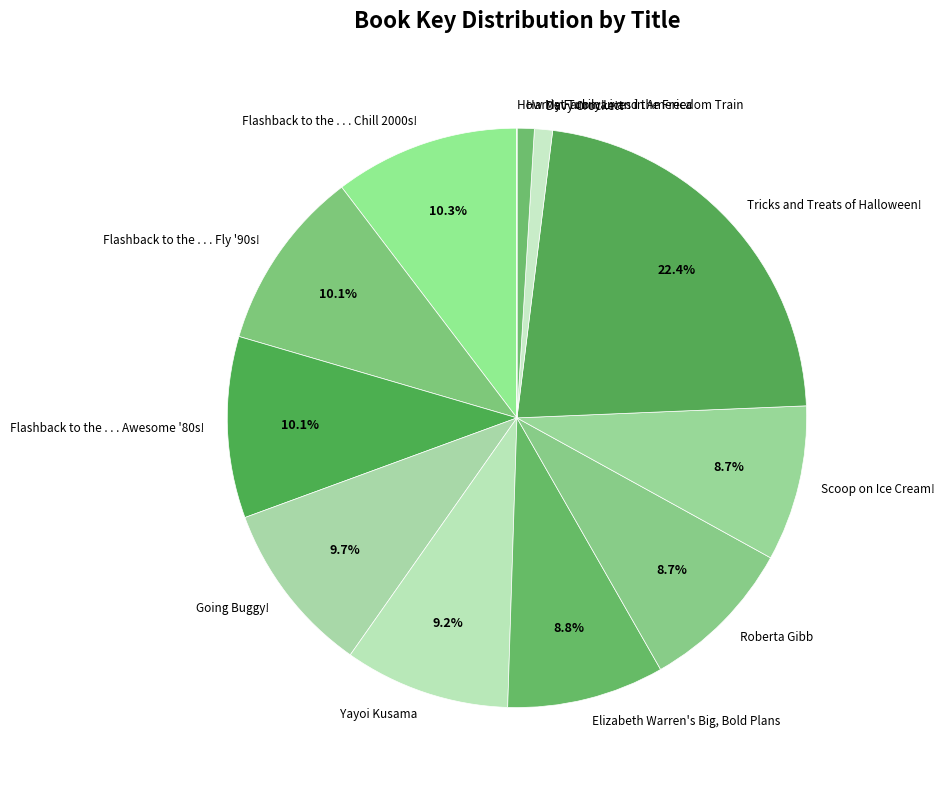

Which category has the biggest portion of the pie?

Tricks and Treats of Halloween!